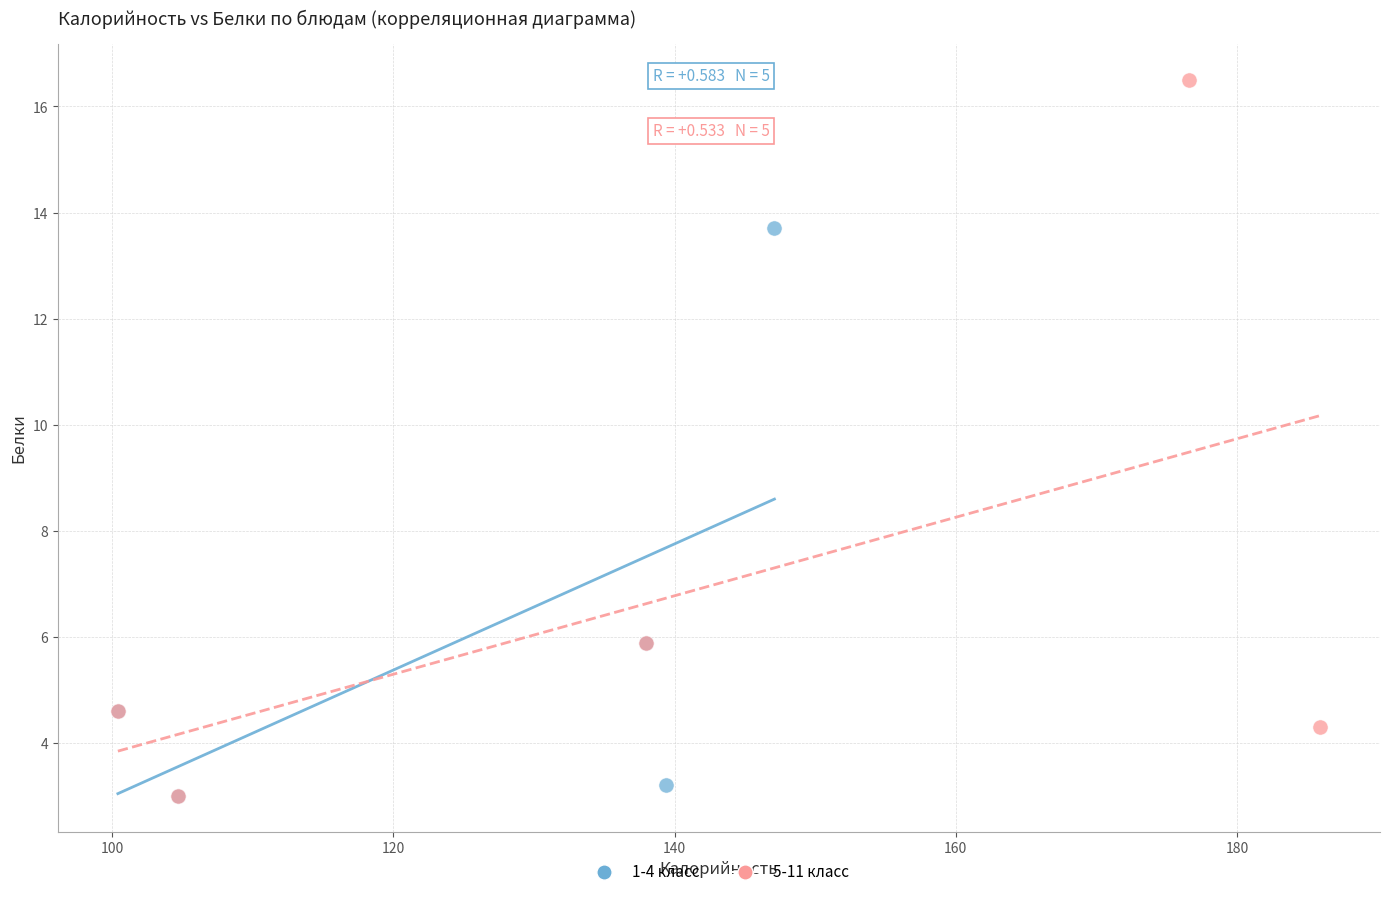

Which series has the widest spread of Y values?

5-11 класс